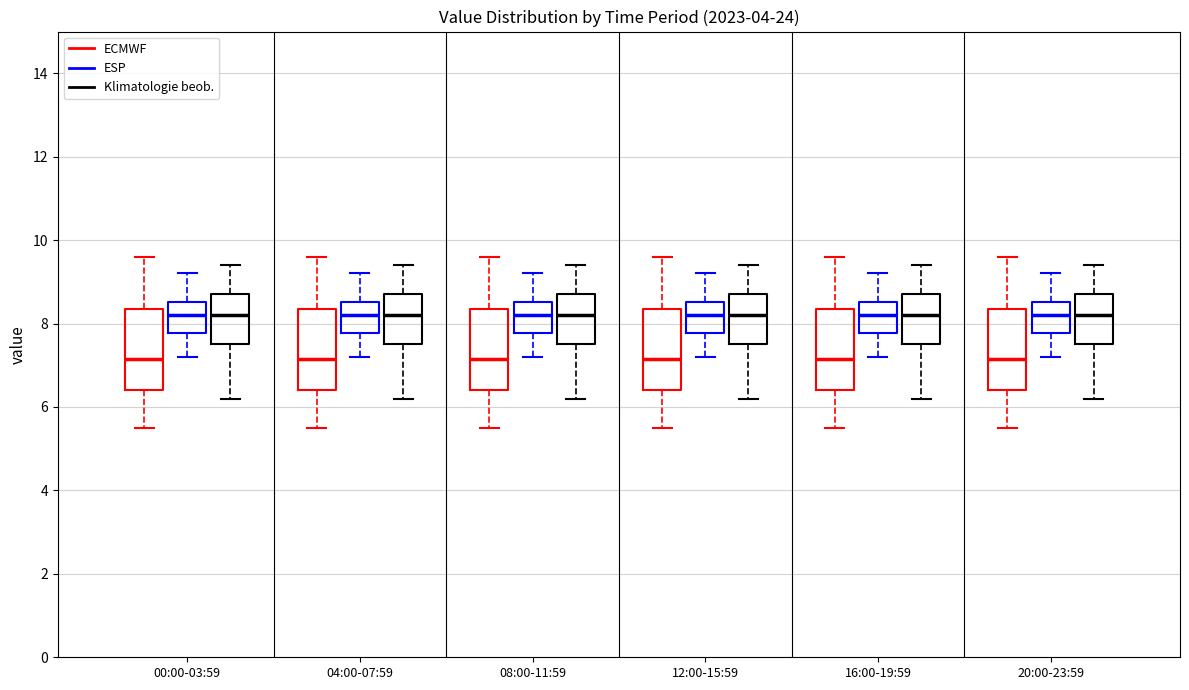

Reading left to right, transcribe this box plot: for each box, give where its median line is, the range the box spans, and where its two whiskers end, as read against the y-axis. The values are not printed on the chart, so give them approximately, as read against the axis.

00:00-03:59 (ECMWF): median 7.2, box 6.4 to 8.4, whiskers 5.6 to 9.6
00:00-03:59 (ESP): median 8.2, box 7.8 to 8.6, whiskers 7.2 to 9.2
00:00-03:59 (Klimatologie beob.): median 8.2, box 7.6 to 8.8, whiskers 6.2 to 9.4
04:00-07:59 (ECMWF): median 7.2, box 6.4 to 8.4, whiskers 5.6 to 9.6
04:00-07:59 (ESP): median 8.2, box 7.8 to 8.6, whiskers 7.2 to 9.2
04:00-07:59 (Klimatologie beob.): median 8.2, box 7.6 to 8.8, whiskers 6.2 to 9.4
08:00-11:59 (ECMWF): median 7.2, box 6.4 to 8.4, whiskers 5.6 to 9.6
08:00-11:59 (ESP): median 8.2, box 7.8 to 8.6, whiskers 7.2 to 9.2
08:00-11:59 (Klimatologie beob.): median 8.2, box 7.6 to 8.8, whiskers 6.2 to 9.4
12:00-15:59 (ECMWF): median 7.2, box 6.4 to 8.4, whiskers 5.6 to 9.6
12:00-15:59 (ESP): median 8.2, box 7.8 to 8.6, whiskers 7.2 to 9.2
12:00-15:59 (Klimatologie beob.): median 8.2, box 7.6 to 8.8, whiskers 6.2 to 9.4
16:00-19:59 (ECMWF): median 7.2, box 6.4 to 8.4, whiskers 5.6 to 9.6
16:00-19:59 (ESP): median 8.2, box 7.8 to 8.6, whiskers 7.2 to 9.2
16:00-19:59 (Klimatologie beob.): median 8.2, box 7.6 to 8.8, whiskers 6.2 to 9.4
20:00-23:59 (ECMWF): median 7.2, box 6.4 to 8.4, whiskers 5.6 to 9.6
20:00-23:59 (ESP): median 8.2, box 7.8 to 8.6, whiskers 7.2 to 9.2
20:00-23:59 (Klimatologie beob.): median 8.2, box 7.6 to 8.8, whiskers 6.2 to 9.4